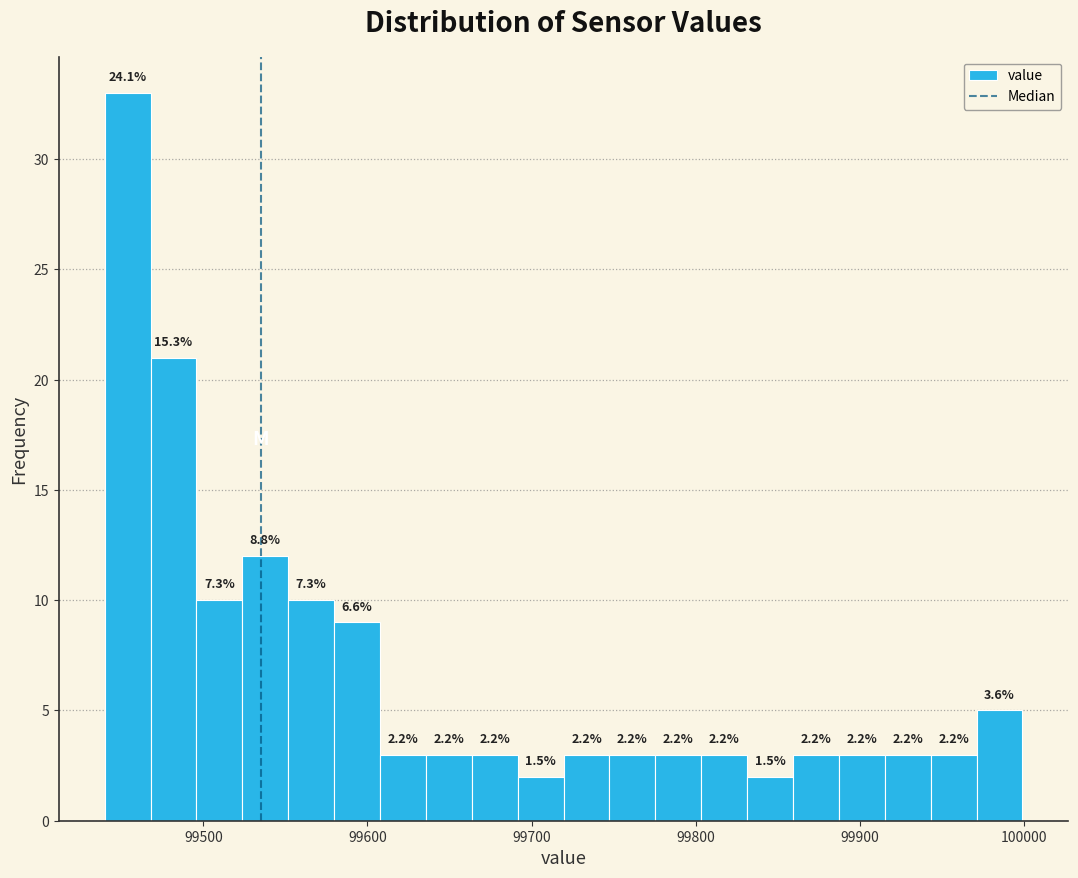

Around what value on the x-axis is the tallest bar? Give the approximate position of its centre, as read against the axis.

99450